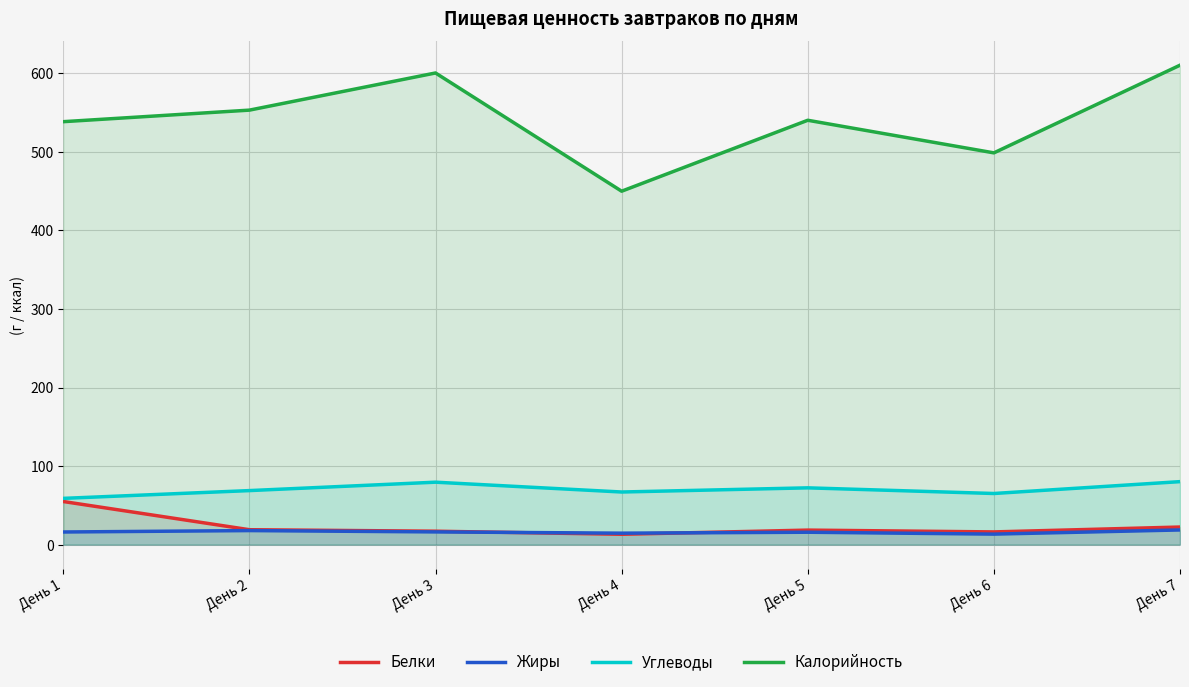

How many values in the Калорийность series are below 540?

3